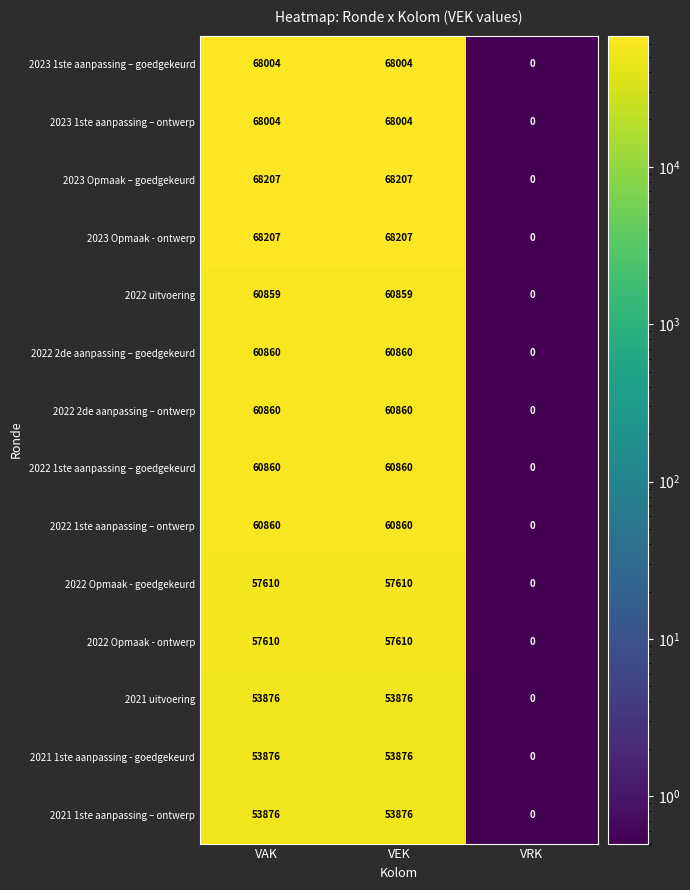

What is the spread (max minus min) of values at VEK?

14331